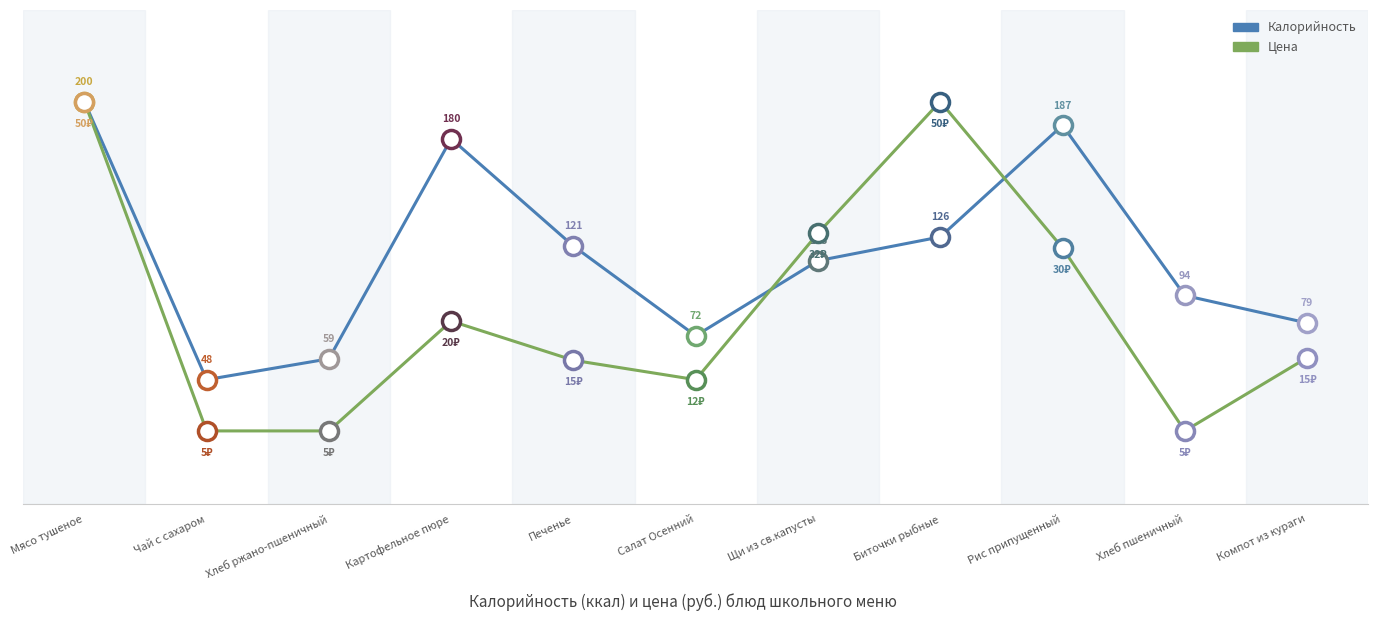

Is the value of Цена at Хлеб пшеничный greater than the value of Калорийность at Печенье?

No